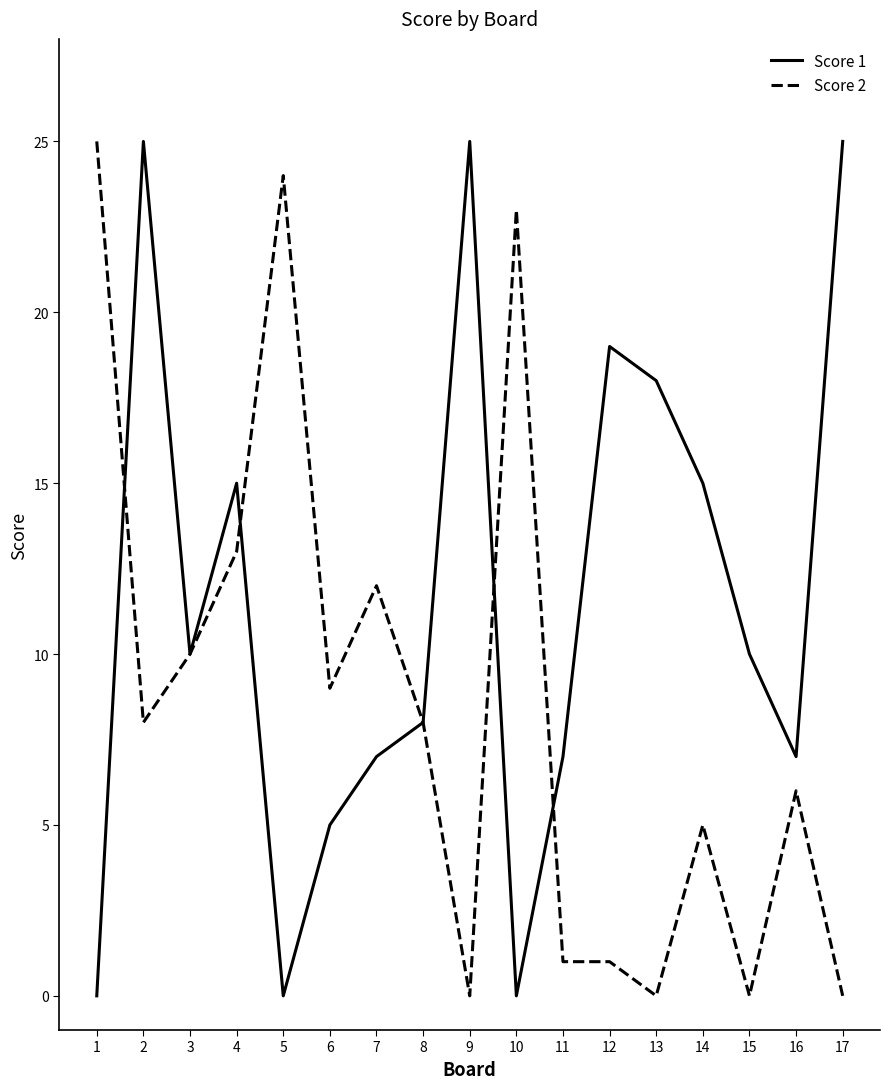

Rank the series by their average value, from highest to lowest.

Score 1, Score 2